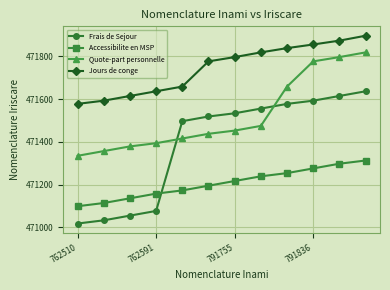

Is this an area chart (filled region under the line)?

No